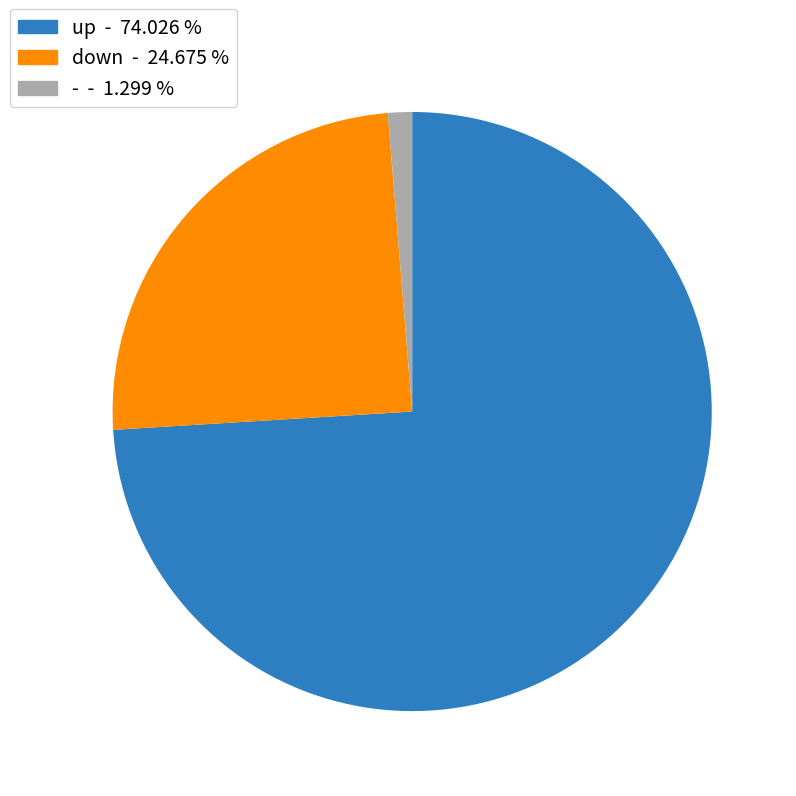

Is it true that - is 1% of the pie?

True